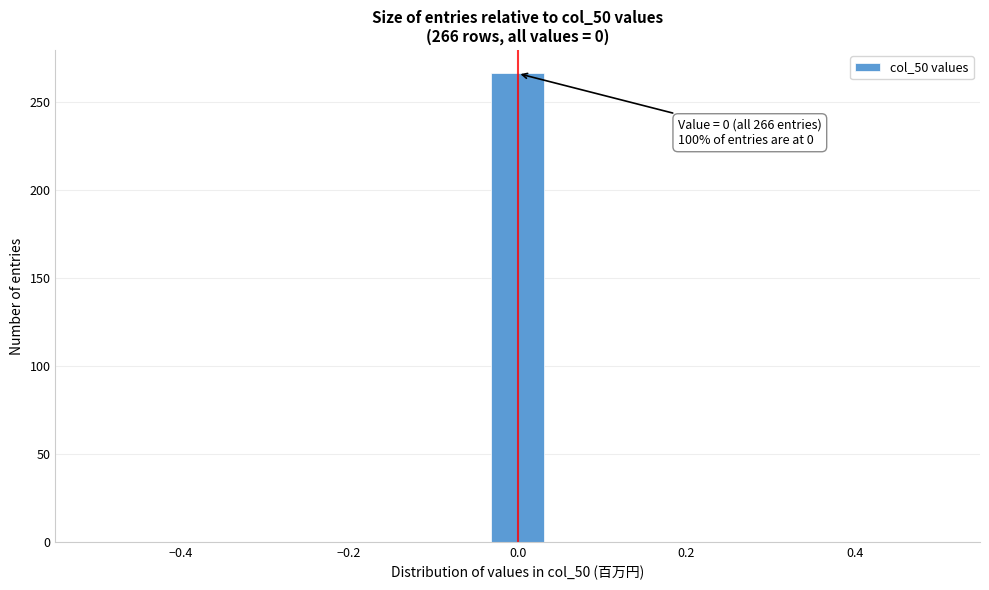

Read against the x-axis, roughly where is the centre of the tallest bar?

0.00